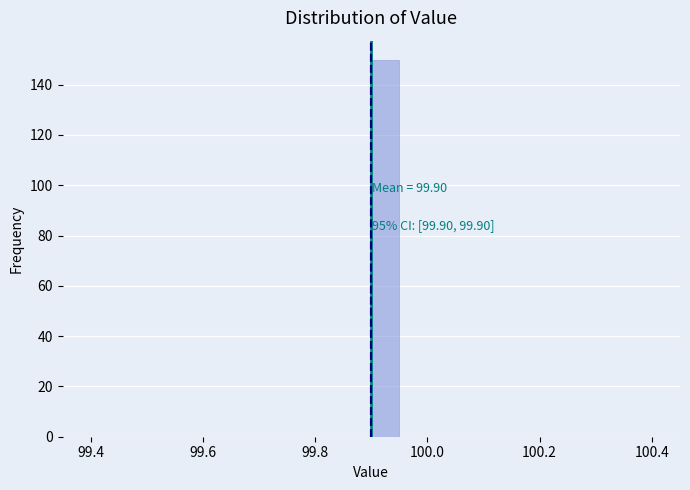

Around what value on the x-axis is the tallest bar? Give the approximate position of its centre, as read against the axis.

99.92